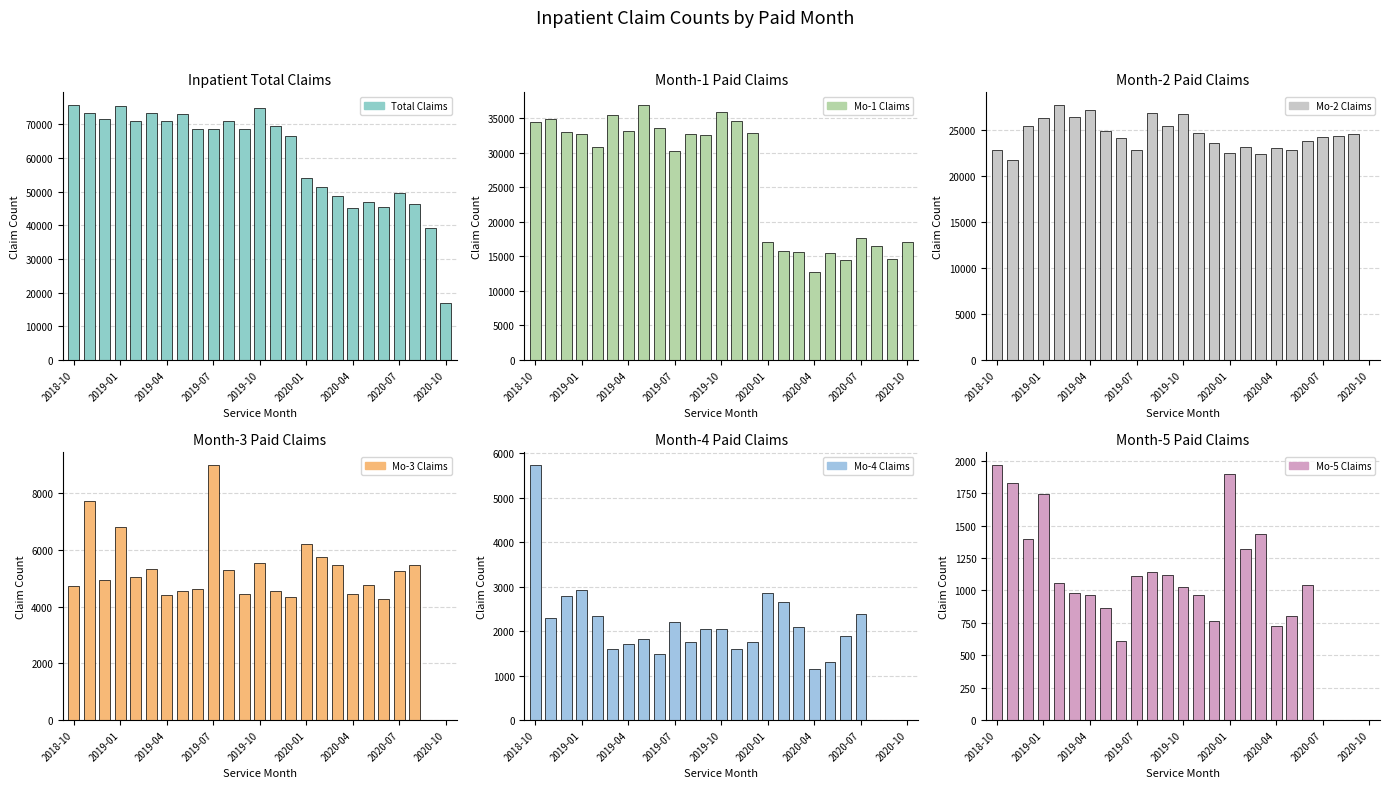

What position from the left is 13?

14